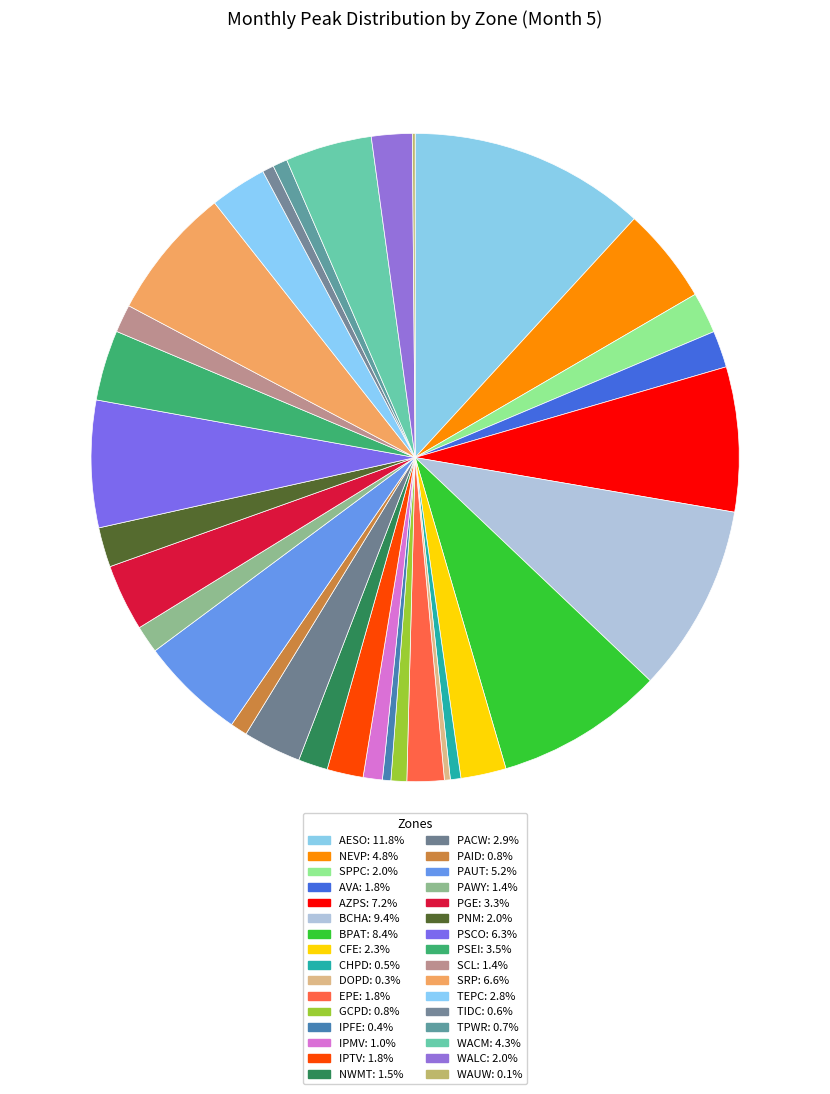

To the nearest percent, what is the difference between the PNM and WACM slice percentages?

2%